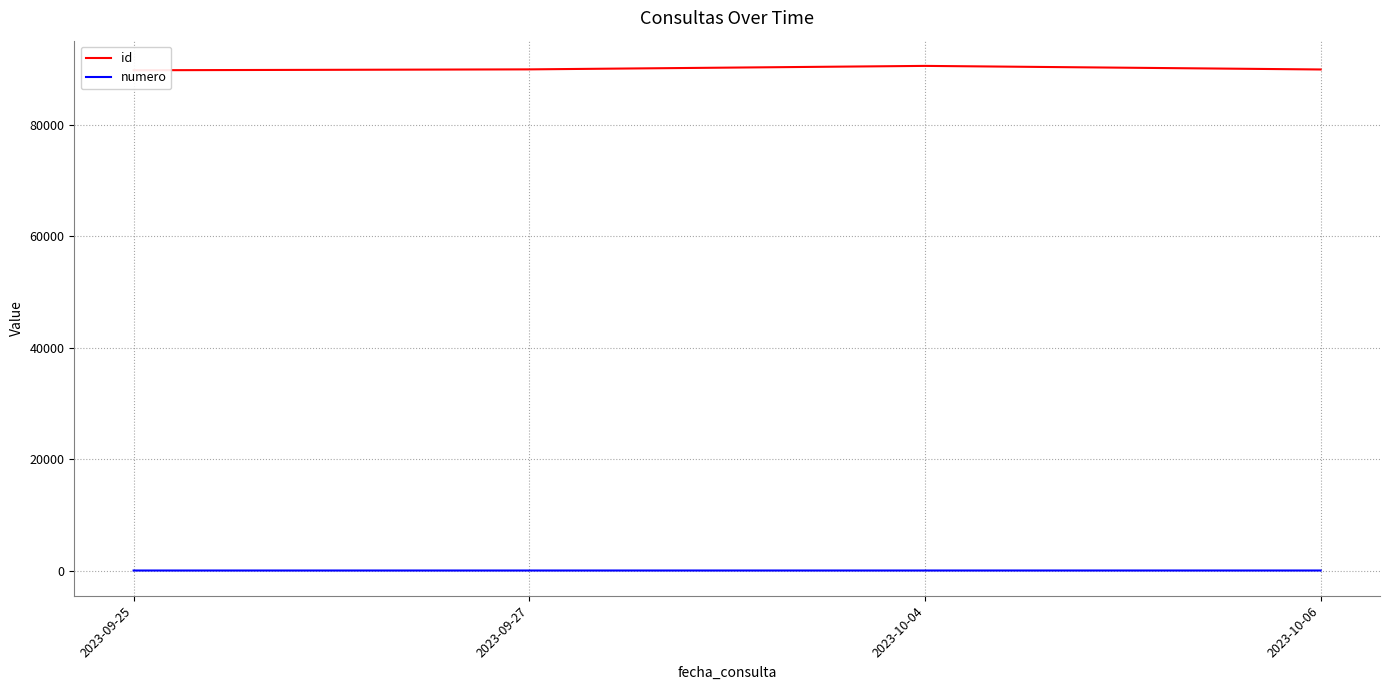

What is the difference between the maximum and minimum values in the numero series?

3